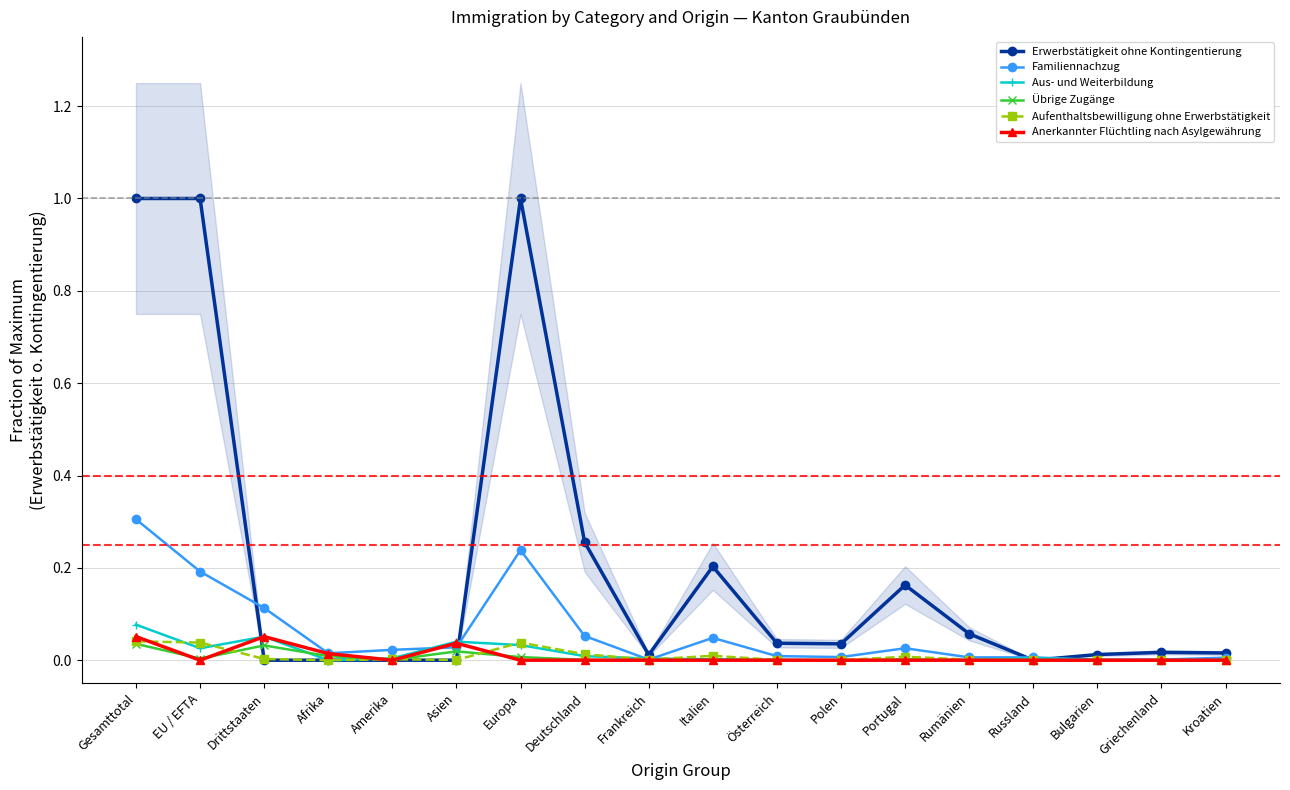

What are all the series names shown in the legend?

Erwerbstätigkeit ohne Kontingentierung, Familiennachzug, Aus- und Weiterbildung, Übrige Zugänge, Aufenthaltsbewilligung ohne Erwerbstätigkeit, Anerkannter Flüchtling nach Asylgewährung